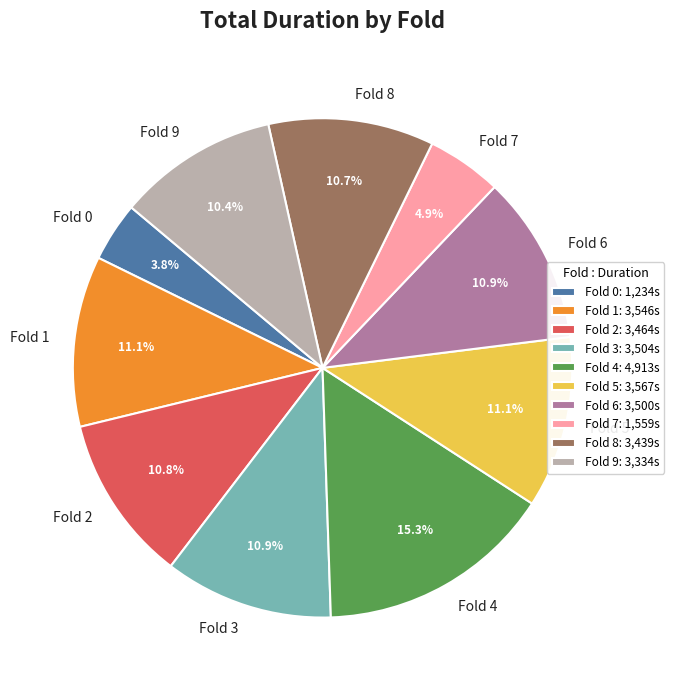

What is the total percentage of Fold 9 and Fold 7?

15.3%